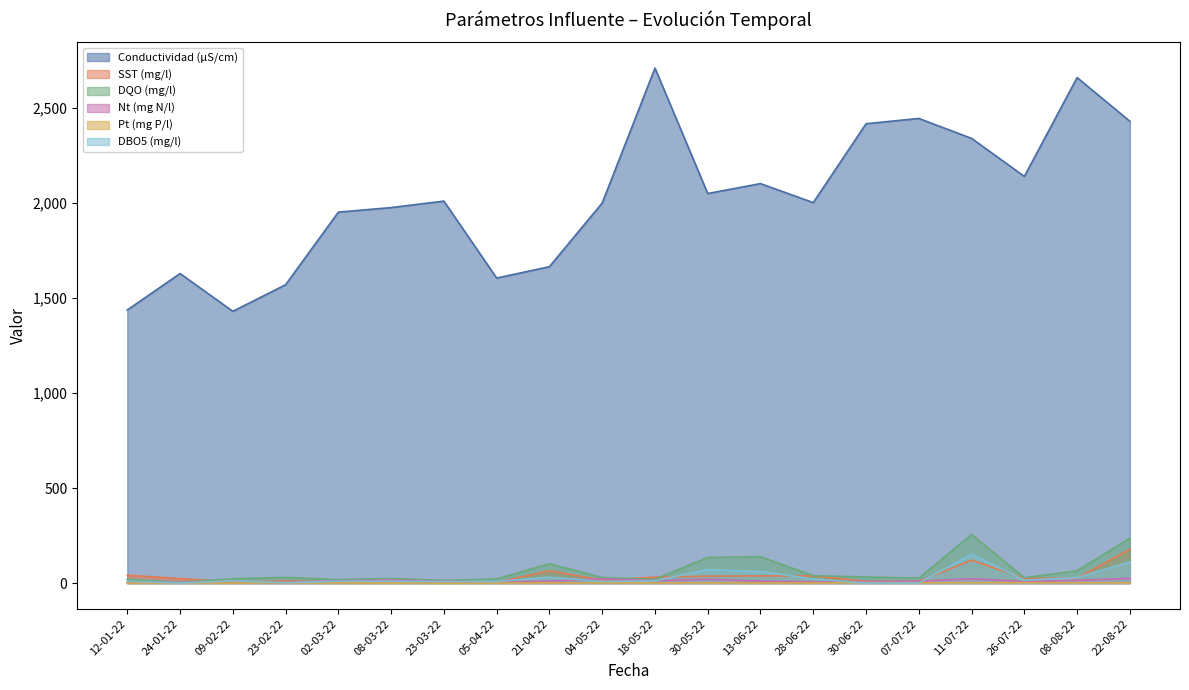

Reading left to right, extract all data points from this chart.

Conductividad (µS/cm): 12-01-22=1437.0	24-01-22=1629.0	09-02-22=1430.0	23-02-22=1570.0	02-03-22=1952.0	08-03-22=1976.0	23-03-22=2010.0	05-04-22=1605.0	21-04-22=1665.0	04-05-22=2000.0	18-05-22=2710.0	30-05-22=2050.0	13-06-22=2102.0	28-06-22=2002.0	30-06-22=2417.0	07-07-22=2445.0	11-07-22=2340.0	26-07-22=2140.0	08-08-22=2660.0	22-08-22=2430.0
SST (mg/l): 12-01-22=41.4	24-01-22=23.8	09-02-22=6.0	23-02-22=11.0	02-03-22=6.8	08-03-22=16.3	23-03-22=3.5	05-04-22=3.9	21-04-22=64.8	04-05-22=15.4	18-05-22=31.4	30-05-22=36.4	13-06-22=38.0	28-06-22=37.5	30-06-22=9.0	07-07-22=8.5	11-07-22=121.2	26-07-22=24.4	08-08-22=25.6	22-08-22=178.3
DQO (mg/l): 12-01-22=19.9	24-01-22=3.5	09-02-22=23.0	23-02-22=29.9	02-03-22=18.4	08-03-22=24.4	23-03-22=13.9	05-04-22=22.0	21-04-22=102.0	04-05-22=29.0	18-05-22=20.0	30-05-22=135.0	13-06-22=139.0	28-06-22=39.0	30-06-22=32.0	07-07-22=26.0	11-07-22=256.0	26-07-22=28.0	08-08-22=65.0	22-08-22=236.0
Nt (mg N/l): 12-01-22=3.3	24-01-22=3.6	09-02-22=3.8	23-02-22=2.8	02-03-22=12.2	08-03-22=16.1	23-03-22=9.7	05-04-22=6.1	21-04-22=10.1	04-05-22=22.0	18-05-22=12.6	30-05-22=20.2	13-06-22=10.3	28-06-22=6.7	30-06-22=7.7	07-07-22=9.7	11-07-22=23.0	26-07-22=8.2	08-08-22=14.3	22-08-22=25.0
Pt (mg P/l): 12-01-22=0.3	24-01-22=0.6	09-02-22=0.7	23-02-22=1.2	02-03-22=0.5	08-03-22=0.5	23-03-22=0.2	05-04-22=0.5	21-04-22=0.9	04-05-22=1.1	18-05-22=1.1	30-05-22=1.2	13-06-22=0.4	28-06-22=0.7	30-06-22=2.5	07-07-22=1.6	11-07-22=2.1	26-07-22=2.2	08-08-22=2.0	22-08-22=1.1
DBO5 (mg/l): 12-01-22=10.0	24-01-22=0.4	09-02-22=12.0	23-02-22=2.0	02-03-22=9.7	08-03-22=10.2	23-03-22=7.9	05-04-22=8.2	21-04-22=31.0	04-05-22=8.3	18-05-22=12.0	30-05-22=71.0	13-06-22=61.0	28-06-22=22.0	30-06-22=0.0	07-07-22=0.0	11-07-22=152.0	26-07-22=15.1	08-08-22=28.5	22-08-22=112.0